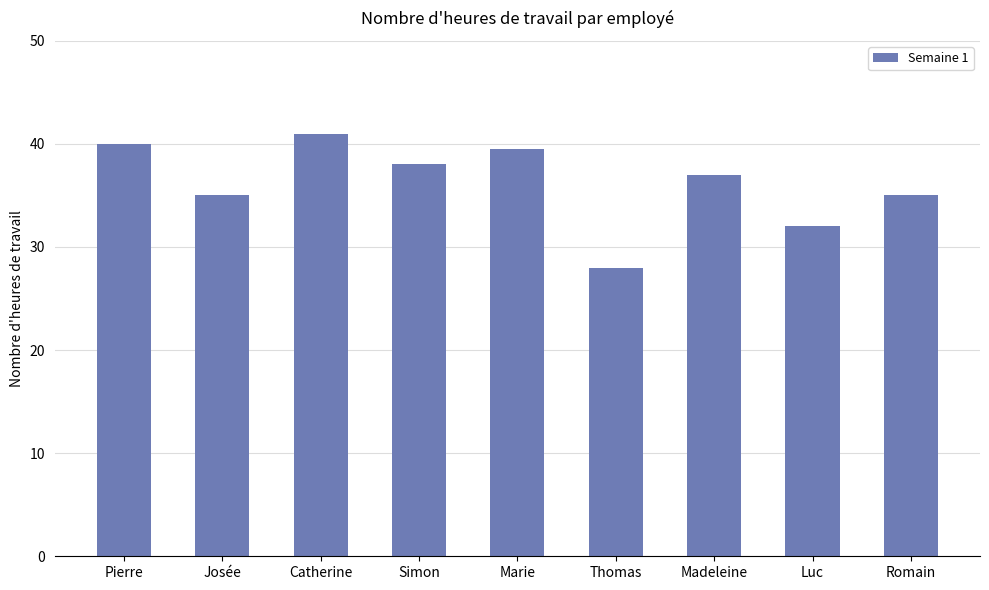

Reading left to right, transcribe all the data shown in this chart.

40.0	35.0	41.0	38.0	39.5	28.0	37.0	32.0	35.0